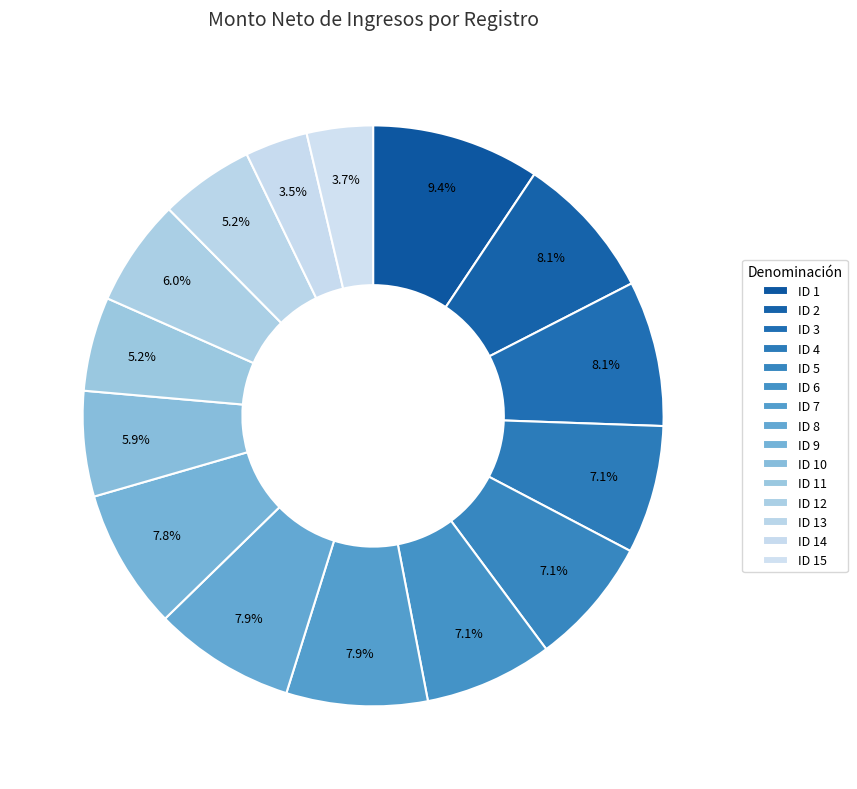

Count the number of slices in the pie.

15